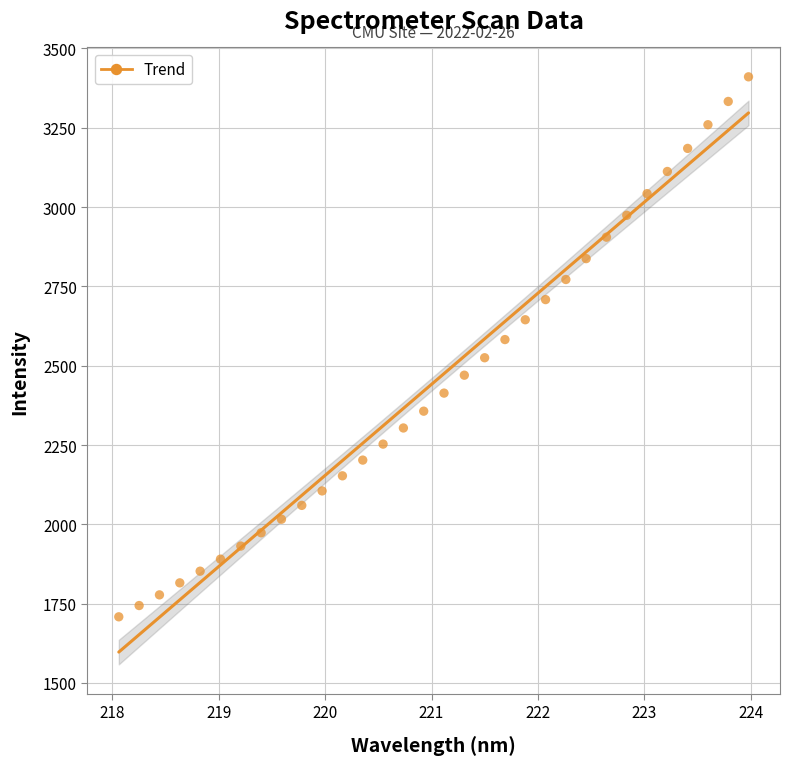

What is the range of Y values (max minus min)?

1702.2